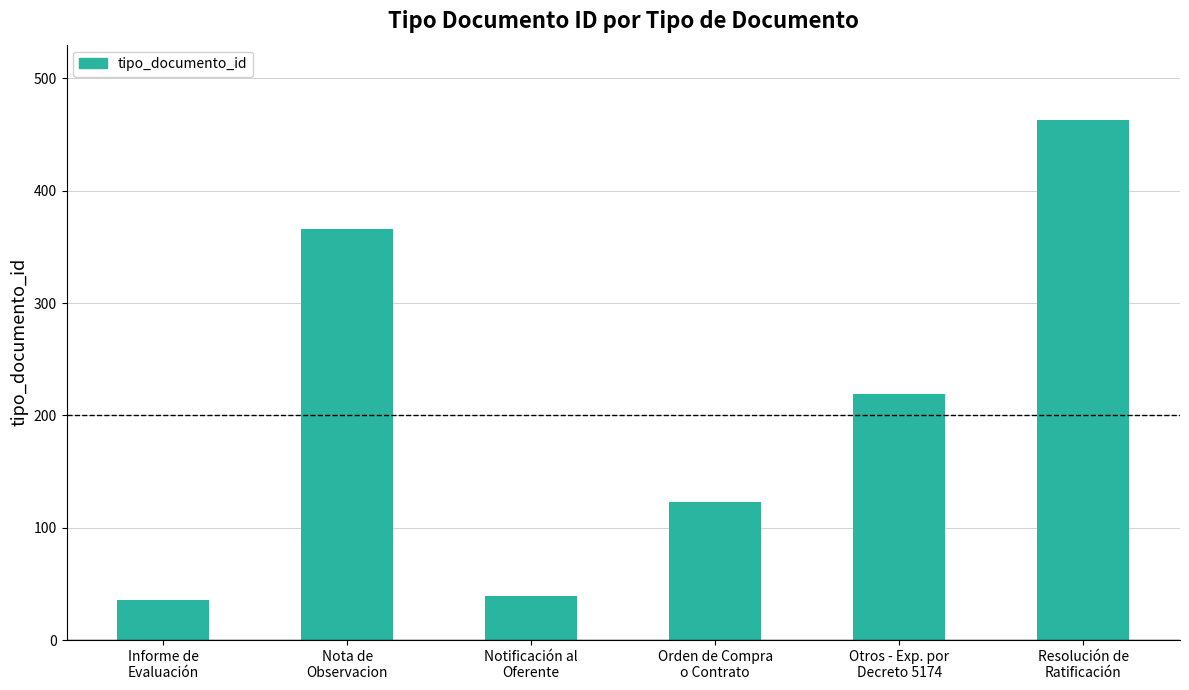

What position from the right is Notificación al
Oferente?

4